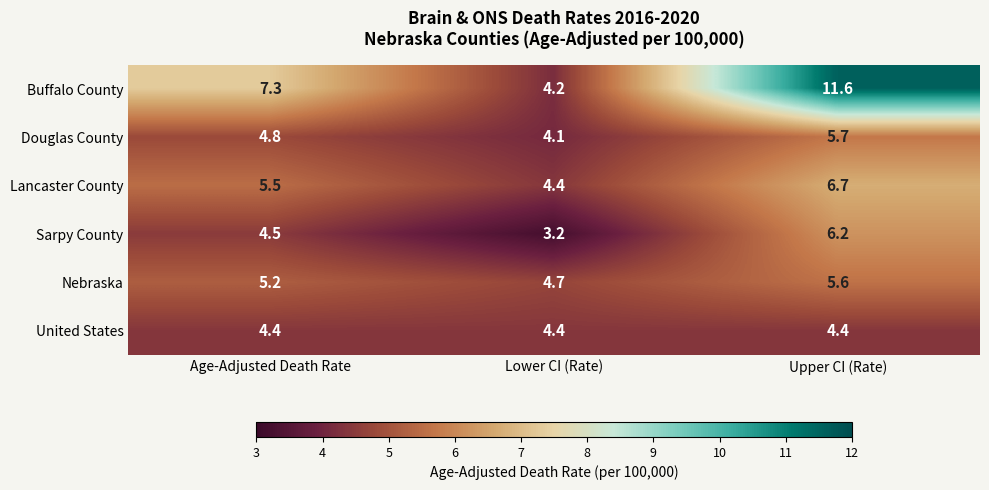

Reading left to right, extract all data points from this chart.

Buffalo County: 7.3	4.2	11.6
Douglas County: 4.8	4.1	5.7
Lancaster County: 5.5	4.4	6.7
Sarpy County: 4.5	3.2	6.2
Nebraska: 5.2	4.7	5.6
United States: 4.4	4.4	4.4